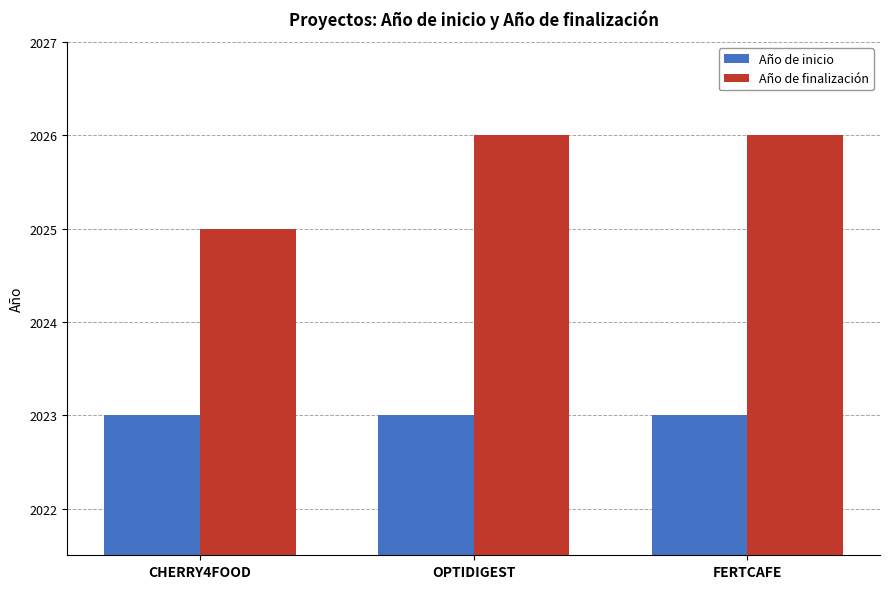

What are all the series names shown in the legend?

Año de inicio, Año de finalización